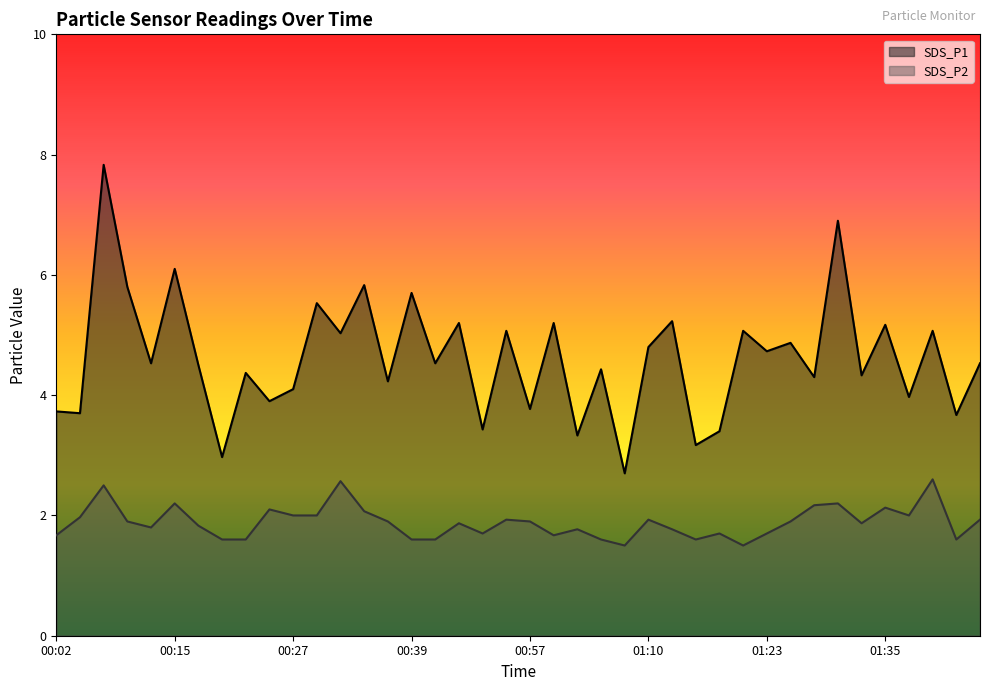

List the series in order of their peak value, highest first.

SDS_P1, SDS_P2